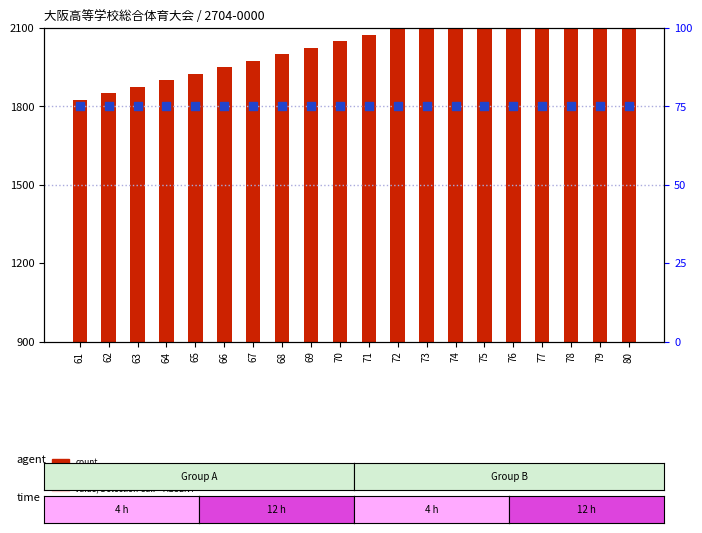

Which series has the largest total across all categories?

count